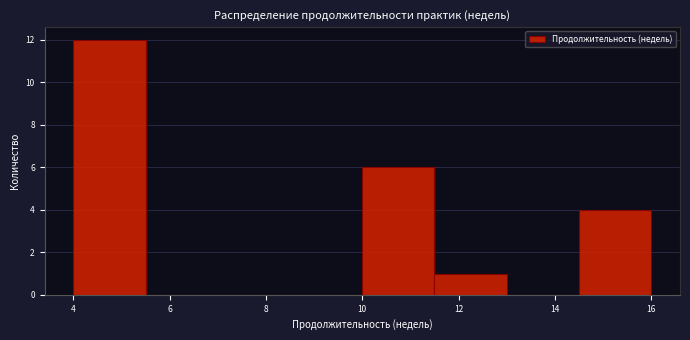

How tall is the bar that spans 10.0 to 11.5 on the x-axis? Neither the bar edges nor the heights are printed on the chart, so give them approximately, as read against the axes.

6